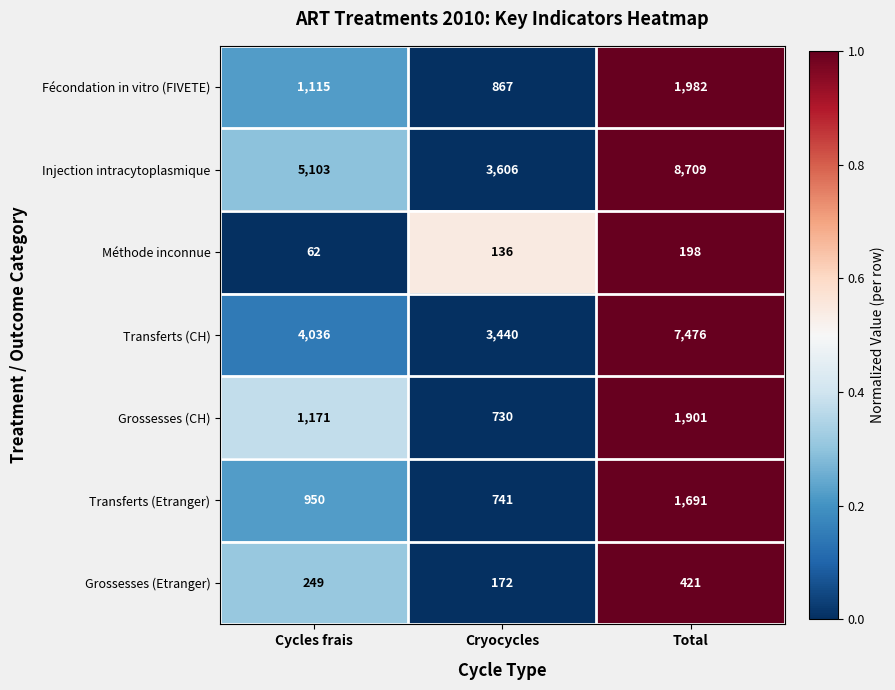

Reading left to right, what are all the values shown in this chart?

Fécondation in vitro (FIVETE): Cycles frais=1115	Cryocycles=867	Total=1982
Injection intracytoplasmique: Cycles frais=5103	Cryocycles=3606	Total=8709
Méthode inconnue: Cycles frais=62	Cryocycles=136	Total=198
Transferts (CH): Cycles frais=4036	Cryocycles=3440	Total=7476
Grossesses (CH): Cycles frais=1171	Cryocycles=730	Total=1901
Transferts (Etranger): Cycles frais=950	Cryocycles=741	Total=1691
Grossesses (Etranger): Cycles frais=249	Cryocycles=172	Total=421